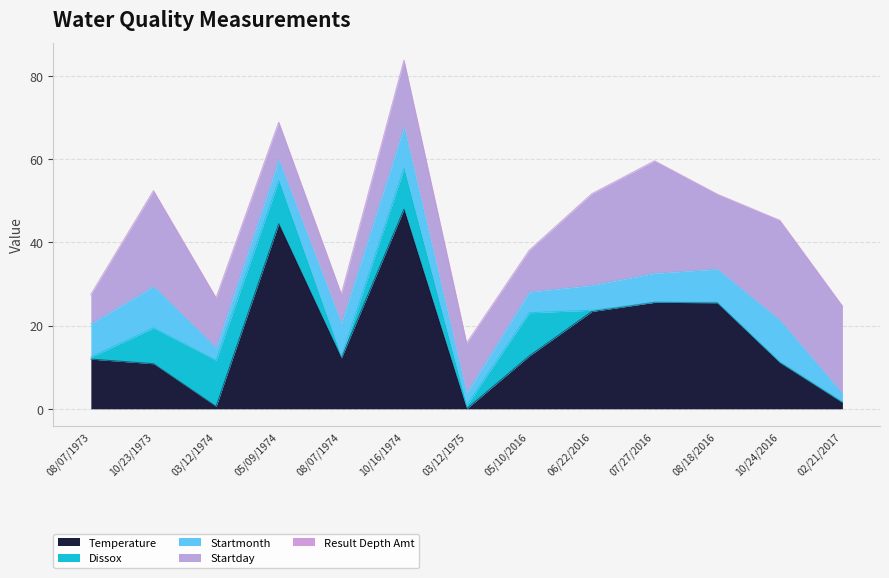

Which series has the widest spread of values?

Temperature